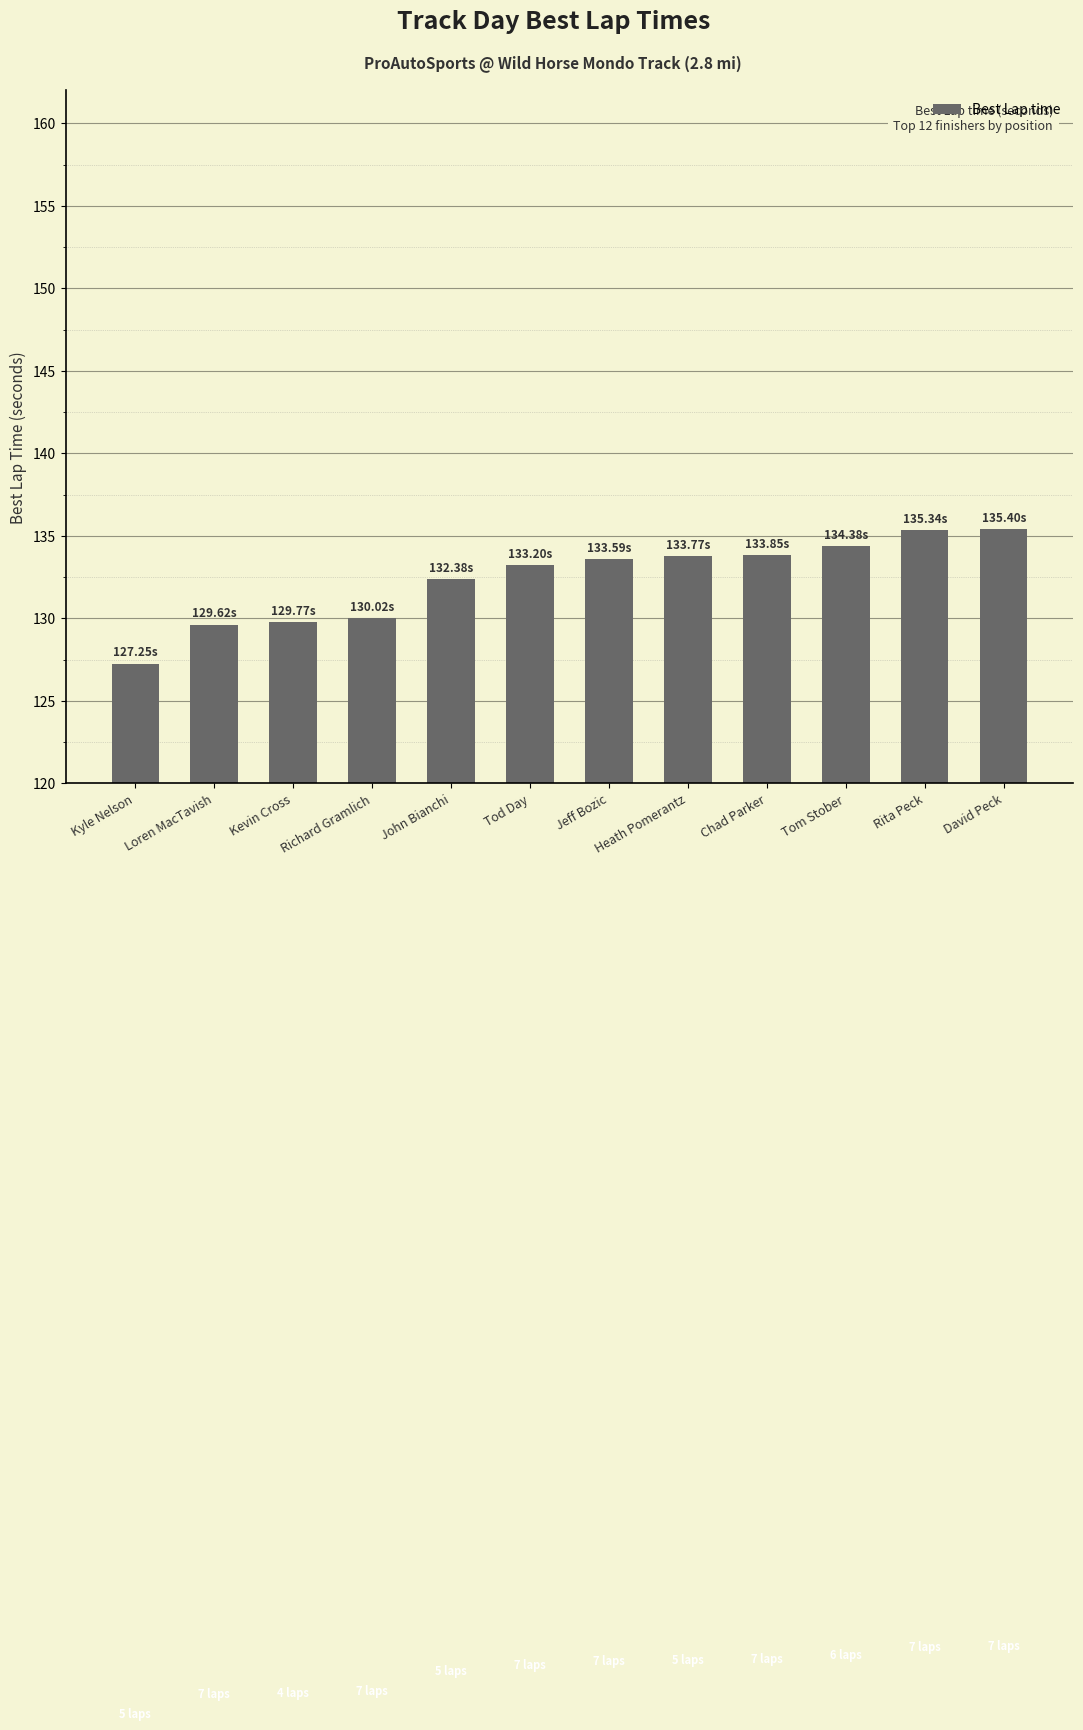

The value at Richard Gramlich is 130.0. True or false?

True